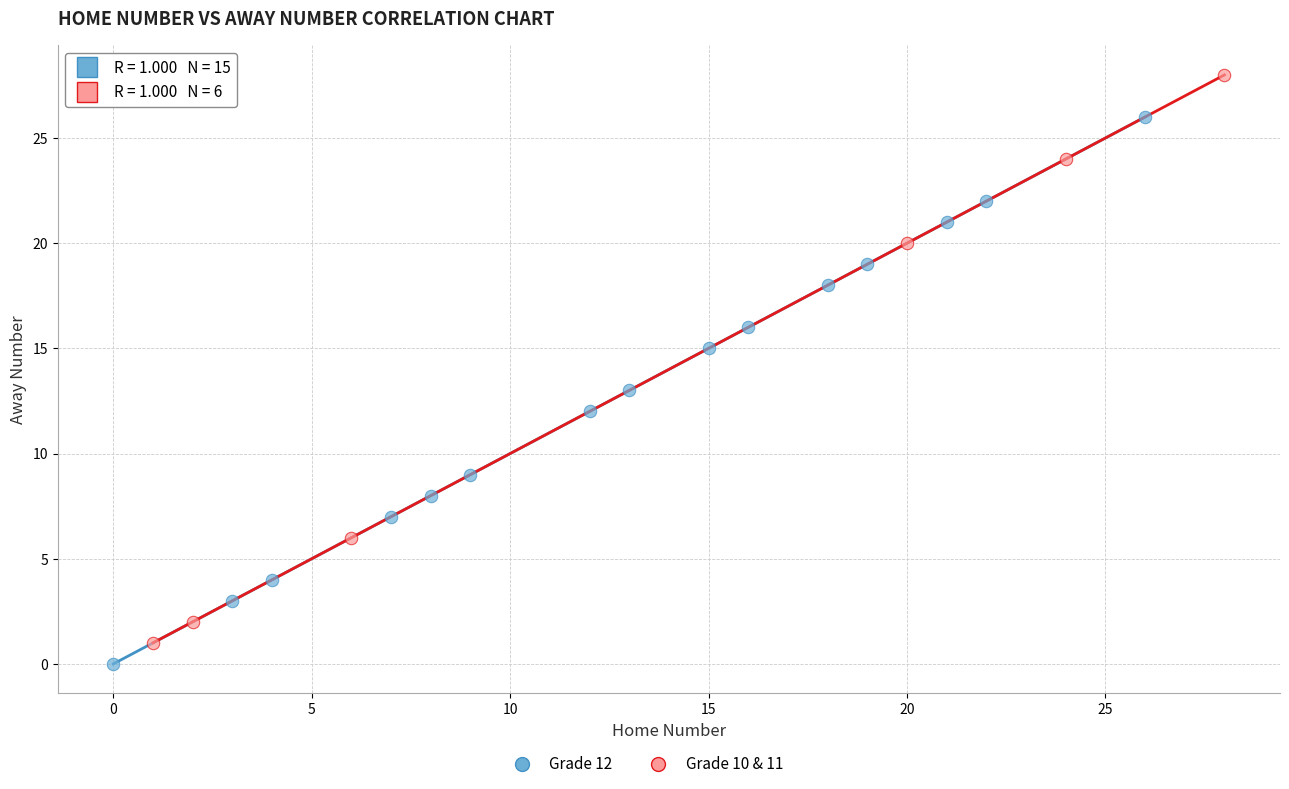

Which series contains the highest Y value?

Grade 10 & 11